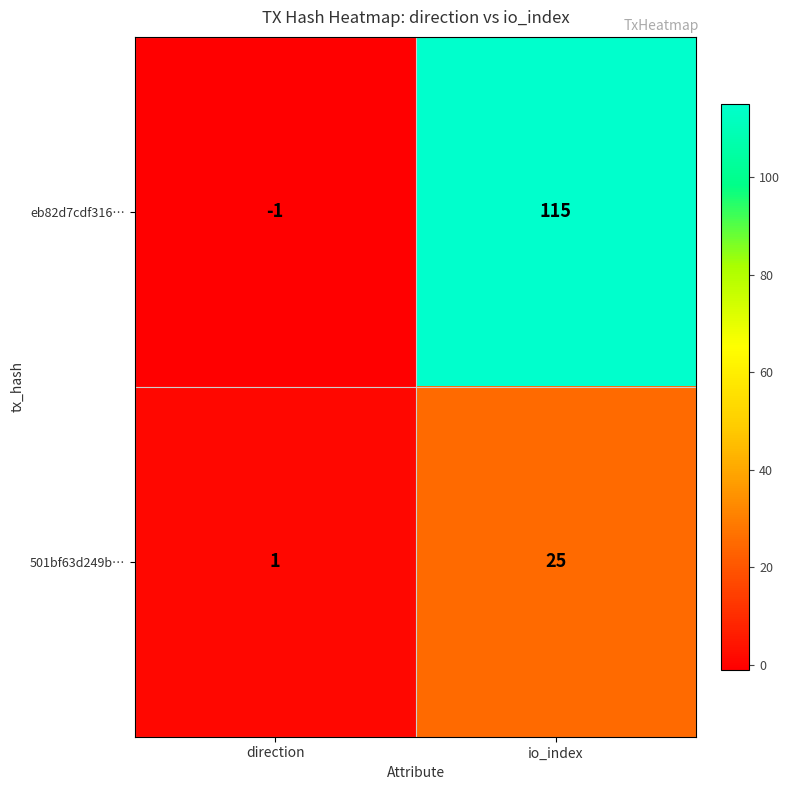

List the series in order of their peak value, highest first.

eb82d7cdf316…, 501bf63d249b…